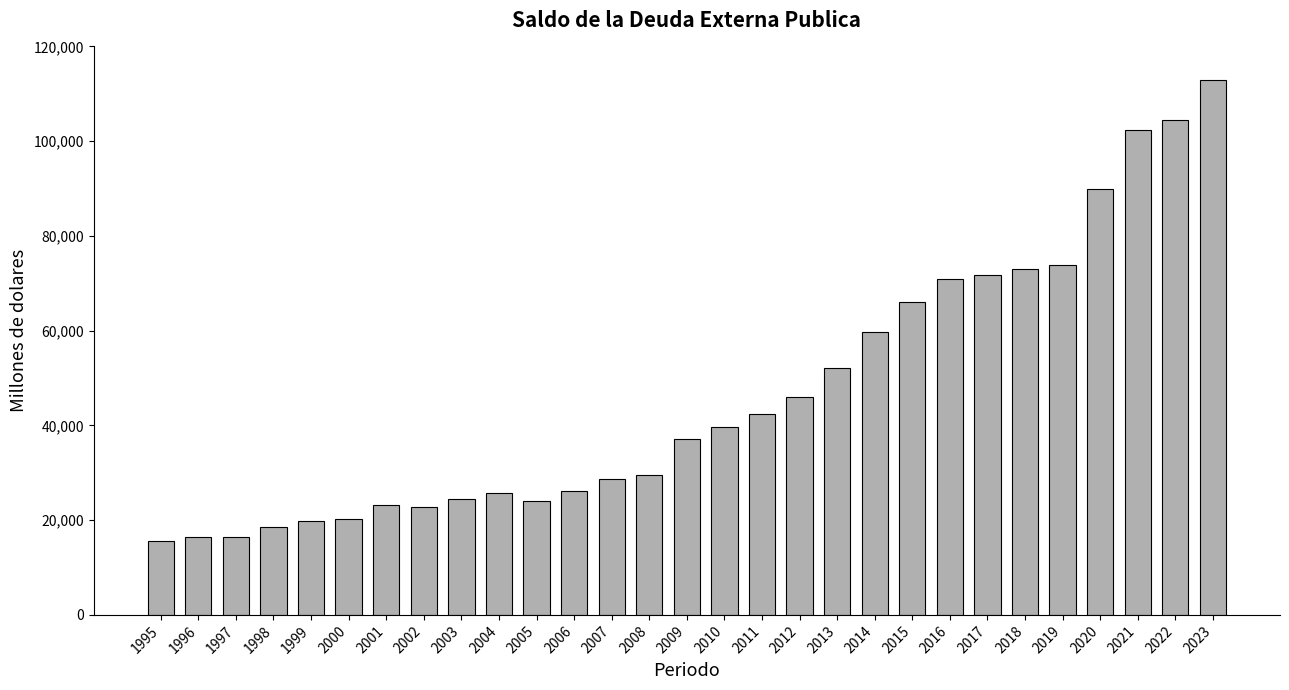

Are the bars horizontal?

No